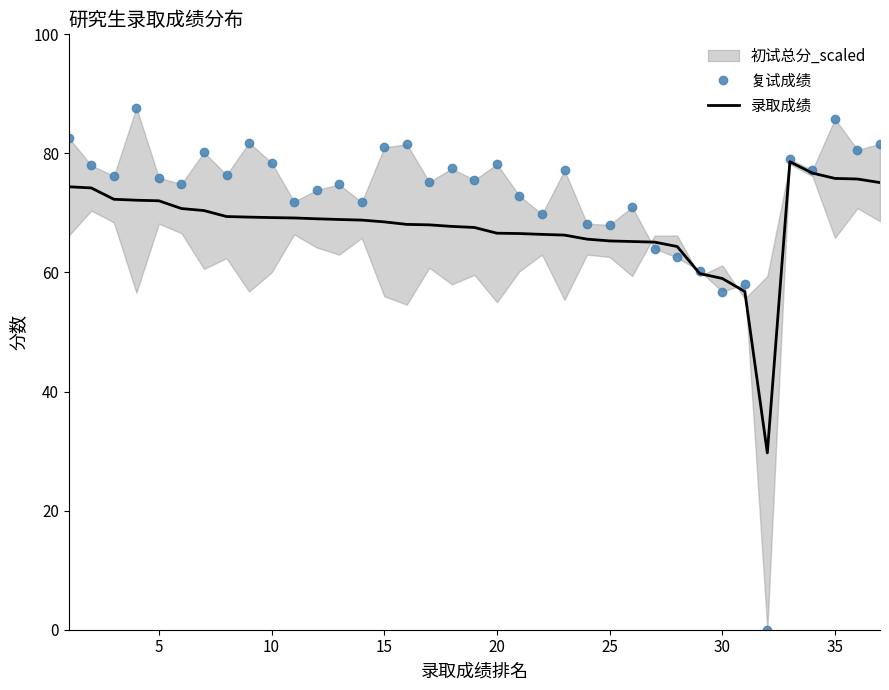

Does the chart display data point markers on the line(s)?

No